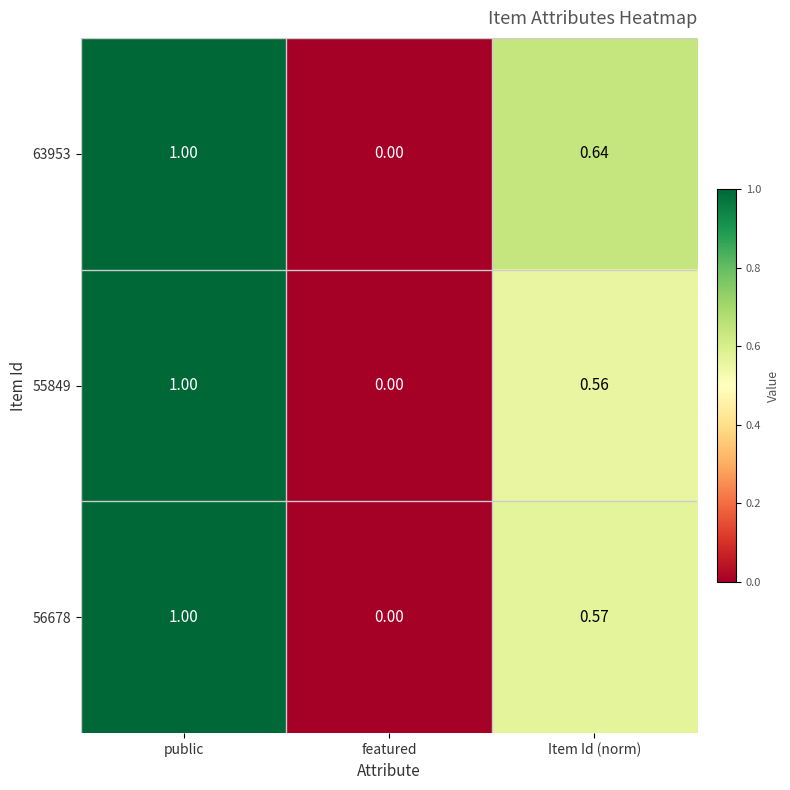

Rank the categories by 55849 value from lowest to highest.

featured, Item Id (norm), public